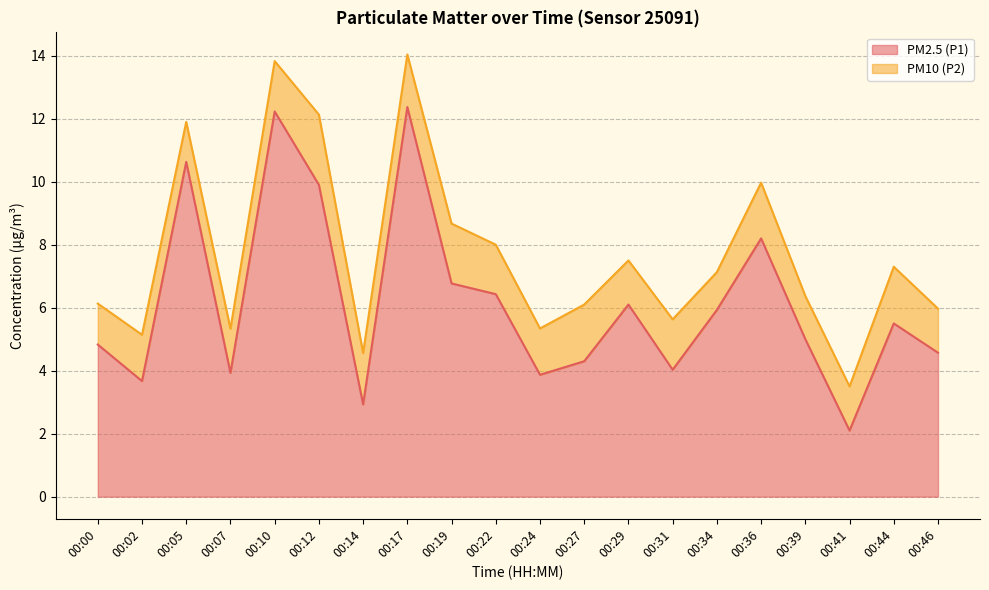

What is the value of the 16th point from the left?

8.2